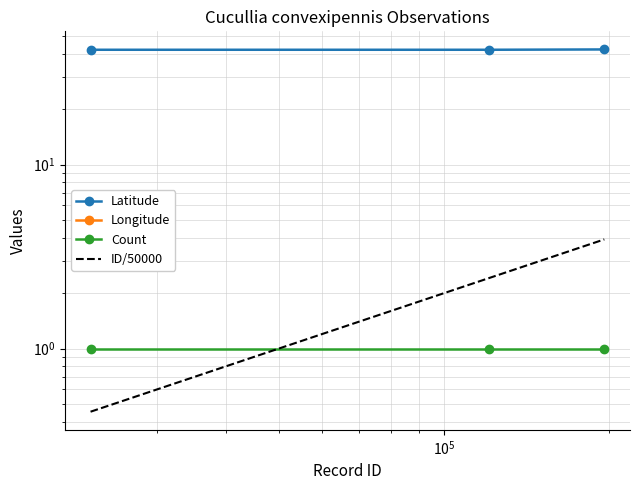

What is the sum of all Count values?

3.0